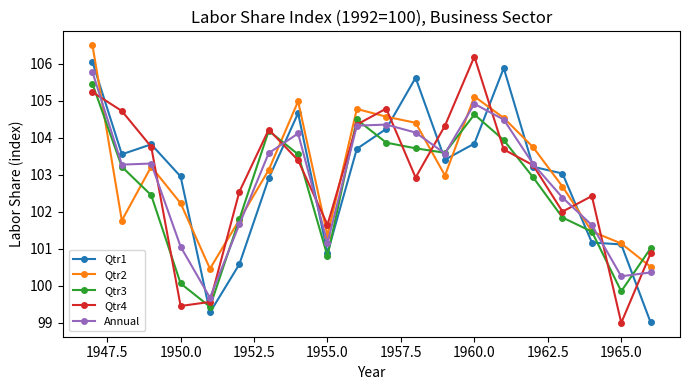

What is the maximum value shown in the chart?

106.5